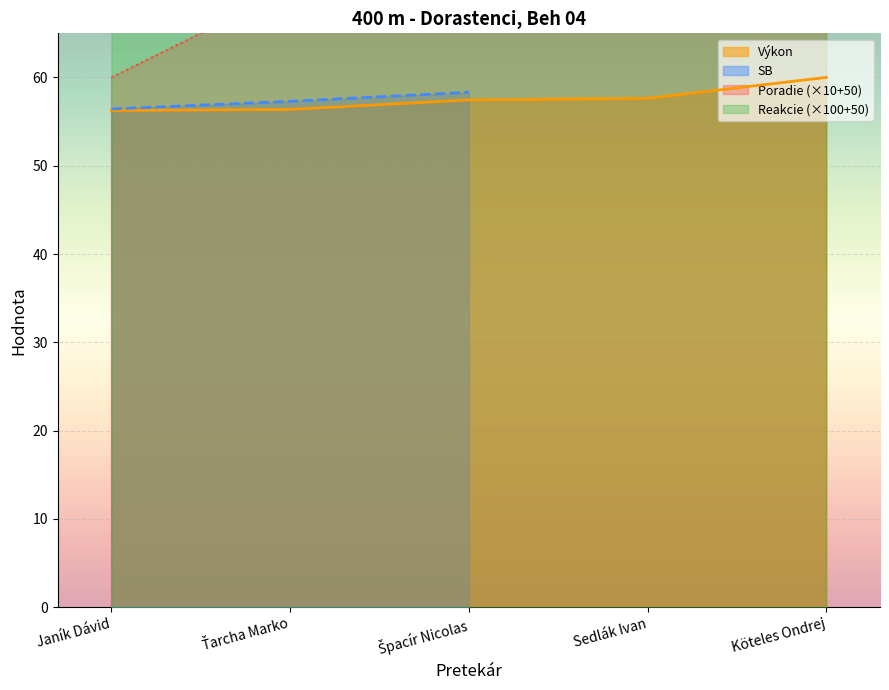

The Reakcie series shows 111.5 at Ťarcha Marko. True or false?

False